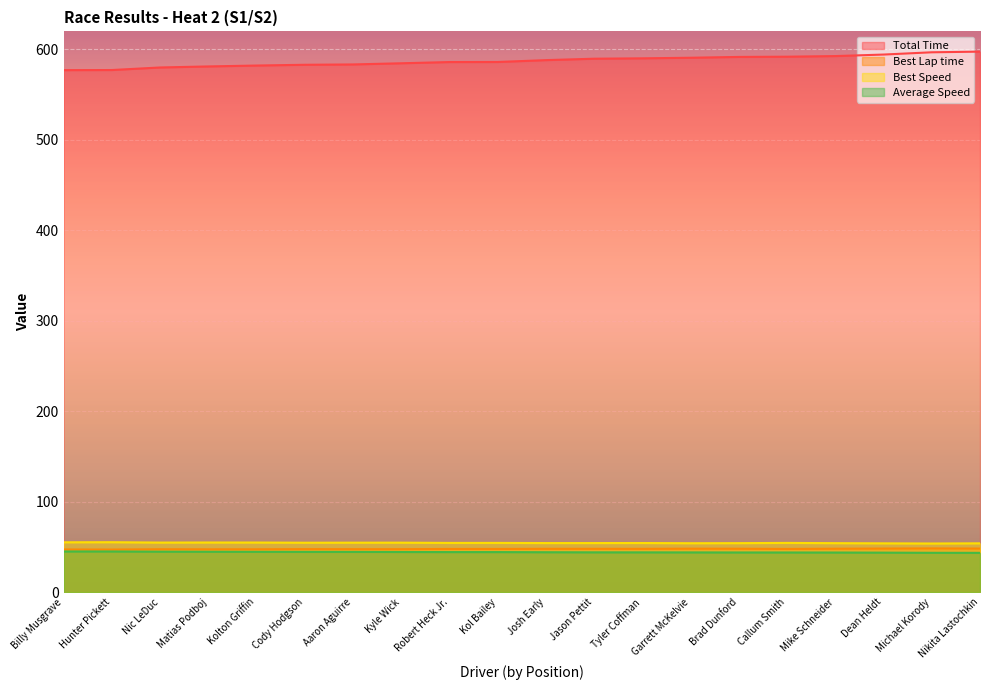

How many data points does each series have?

20